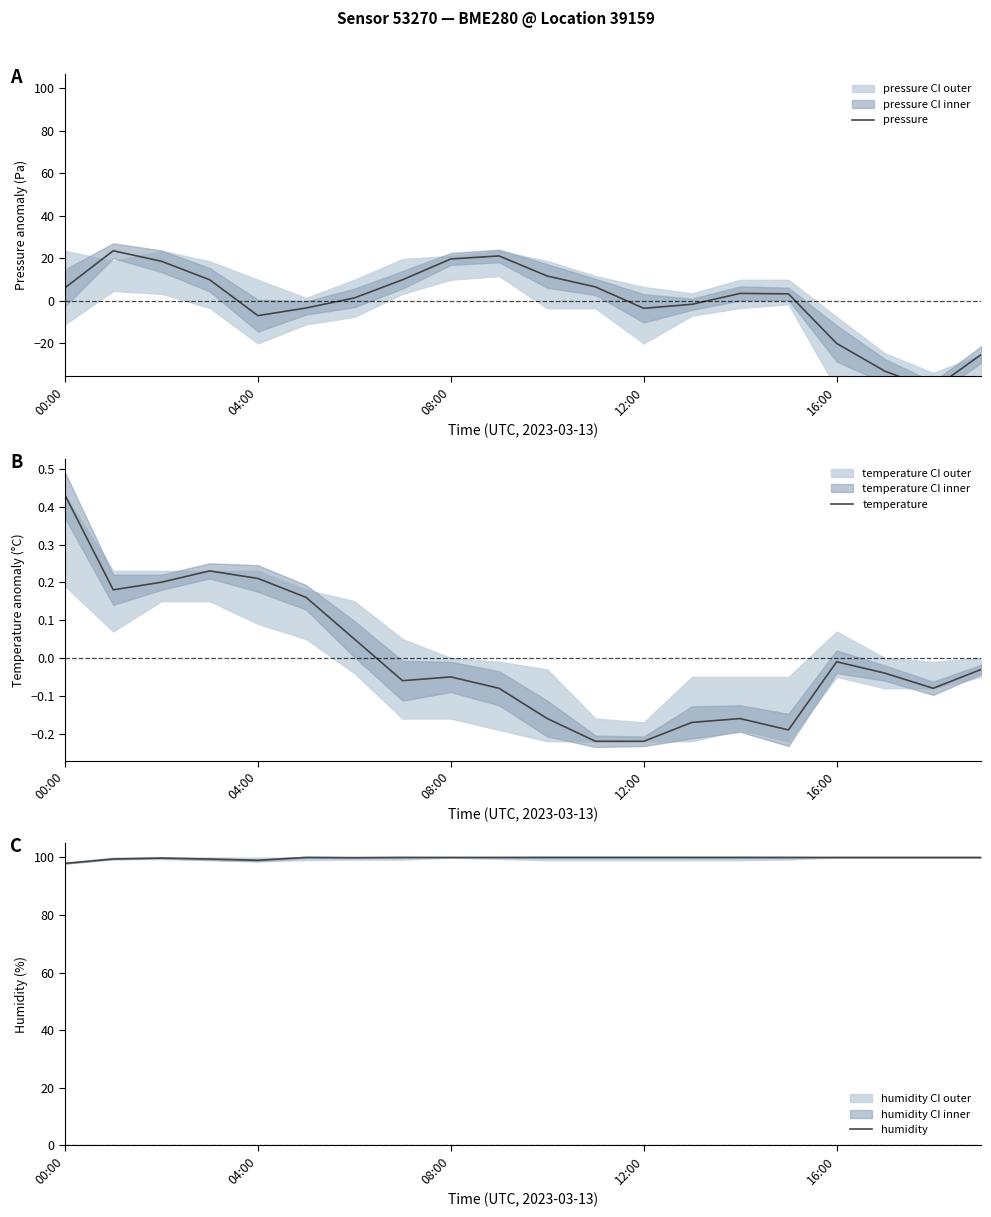

True or false: temperature and humidity intersect in this chart.

False